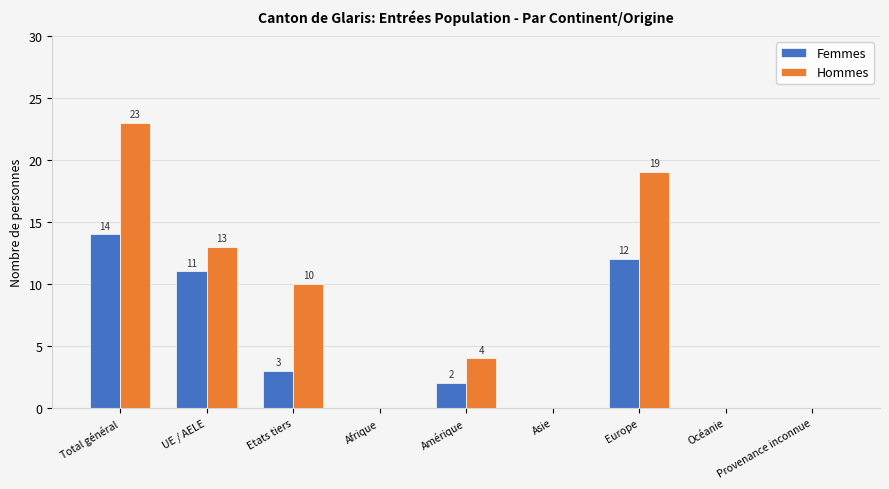

How many categories are shown in the chart?

9